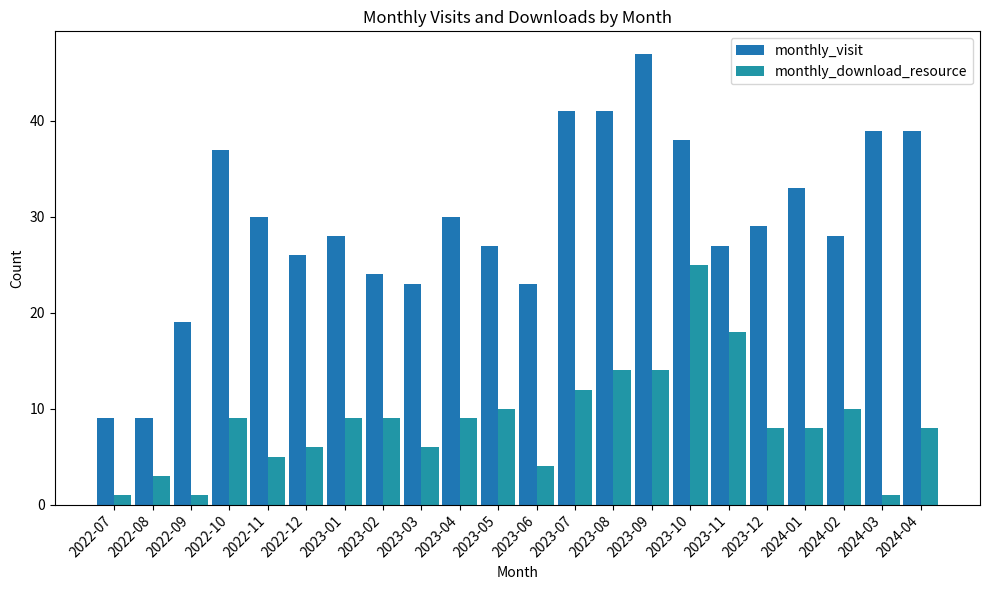

What is the difference between the monthly_download_resource values at 2023-01 and 2023-06?

5